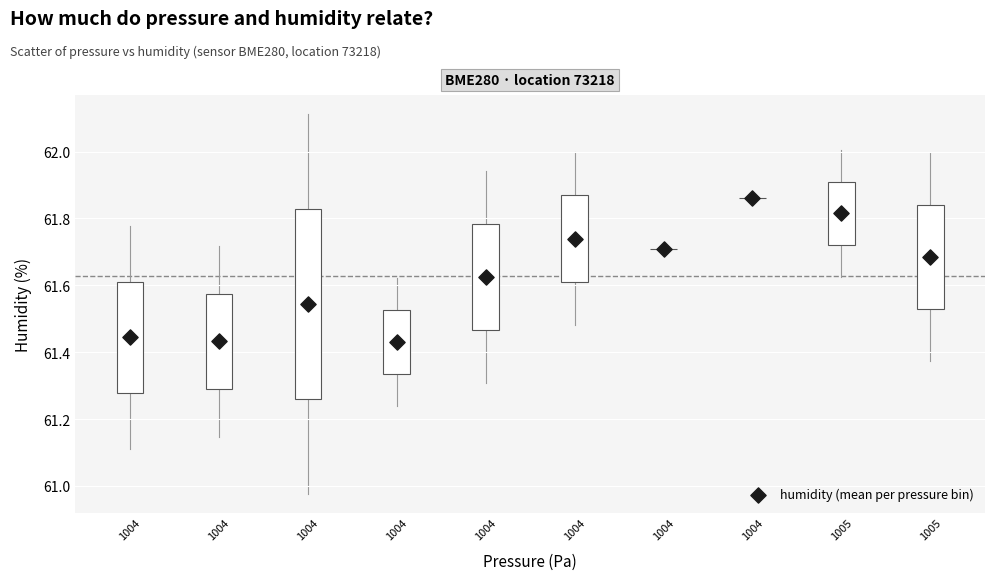

What is the range of Y values (max minus min)?

0.4